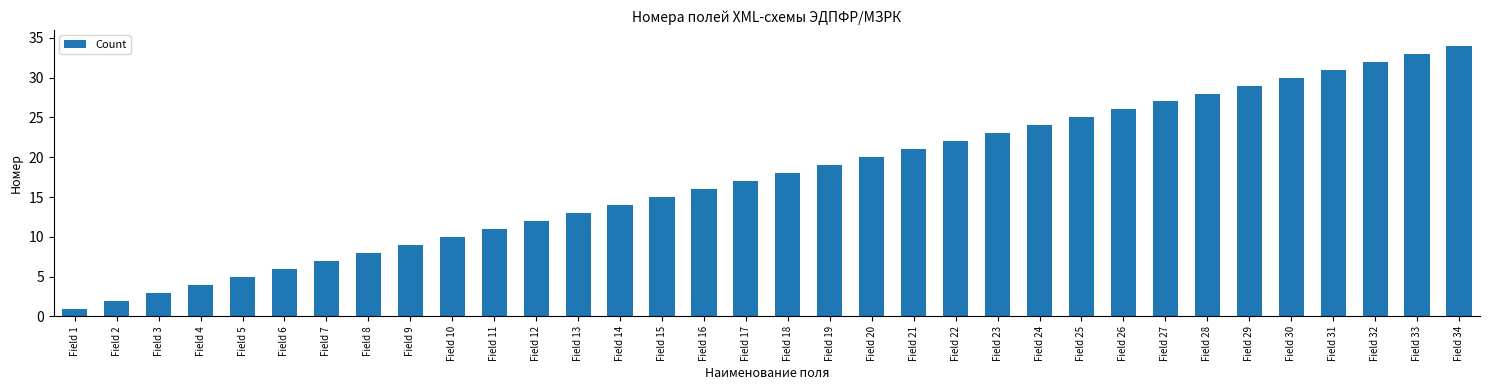

Rank the categories by value from highest to lowest.

Field 34, Field 33, Field 32, Field 31, Field 30, Field 29, Field 28, Field 27, Field 26, Field 25, Field 24, Field 23, Field 22, Field 21, Field 20, Field 19, Field 18, Field 17, Field 16, Field 15, Field 14, Field 13, Field 12, Field 11, Field 10, Field 9, Field 8, Field 7, Field 6, Field 5, Field 4, Field 3, Field 2, Field 1